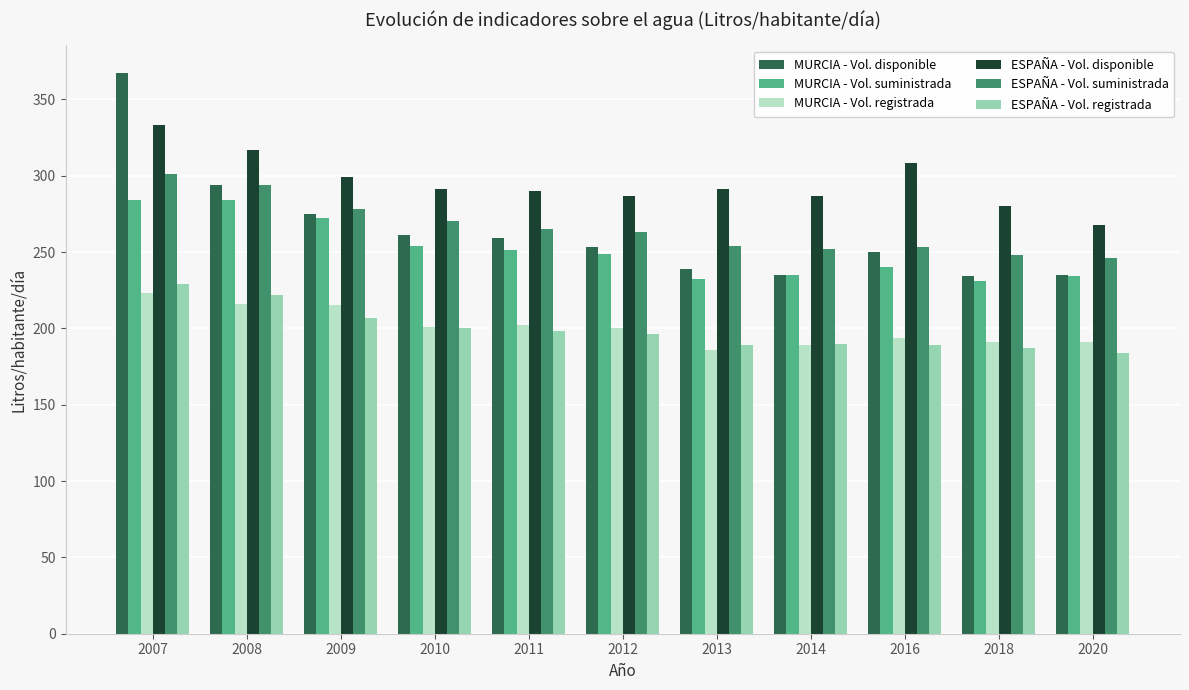

At which label does ESPAÑA - Vol. disponible first exceed 291?

2007